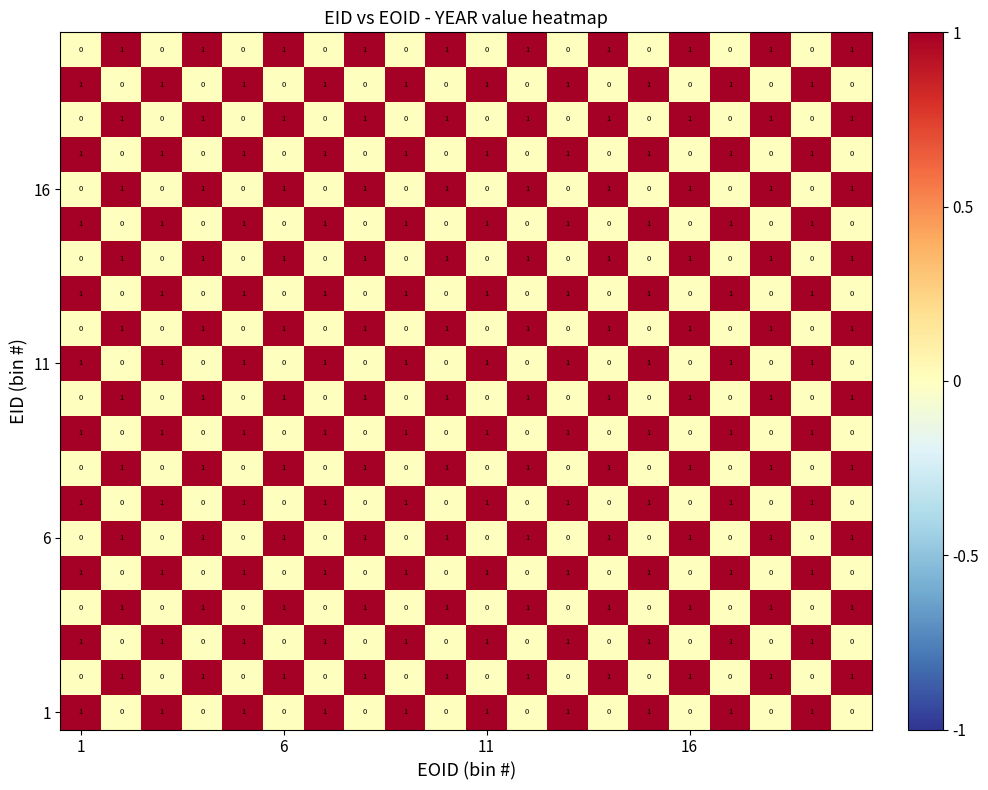

At how many categories does at least one series exceed 0?

20